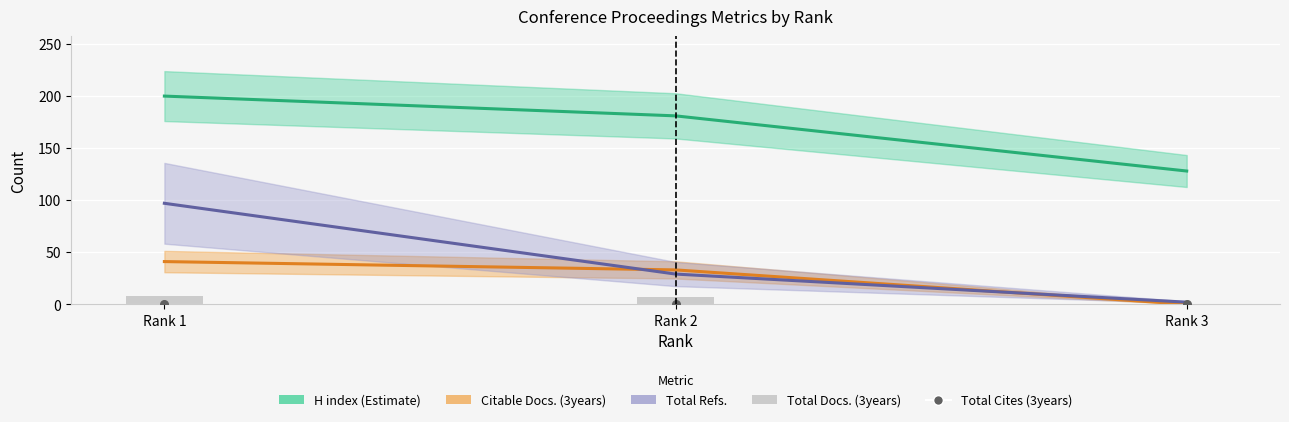

Is the value of Total Cites (3years) at Rank 1 greater than the value of H index (Estimate) at Rank 3?

No